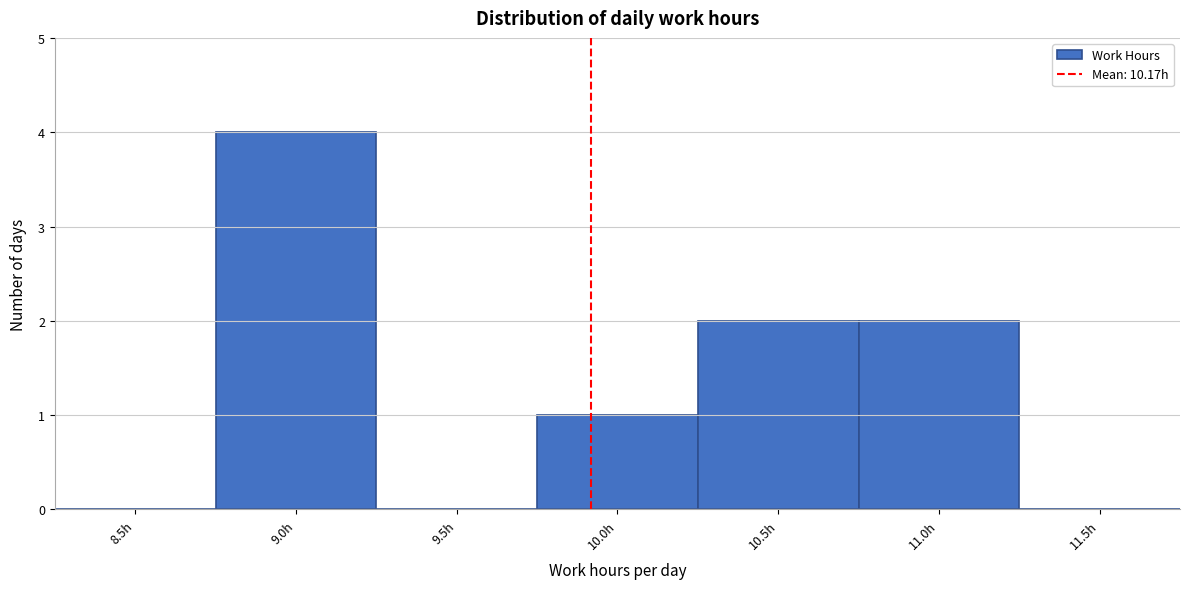

Reading left to right, list all the values displayed in this chart.

8.5h=0	9.0h=4	9.5h=0	10.0h=1	10.5h=2	11.0h=2	11.5h=0